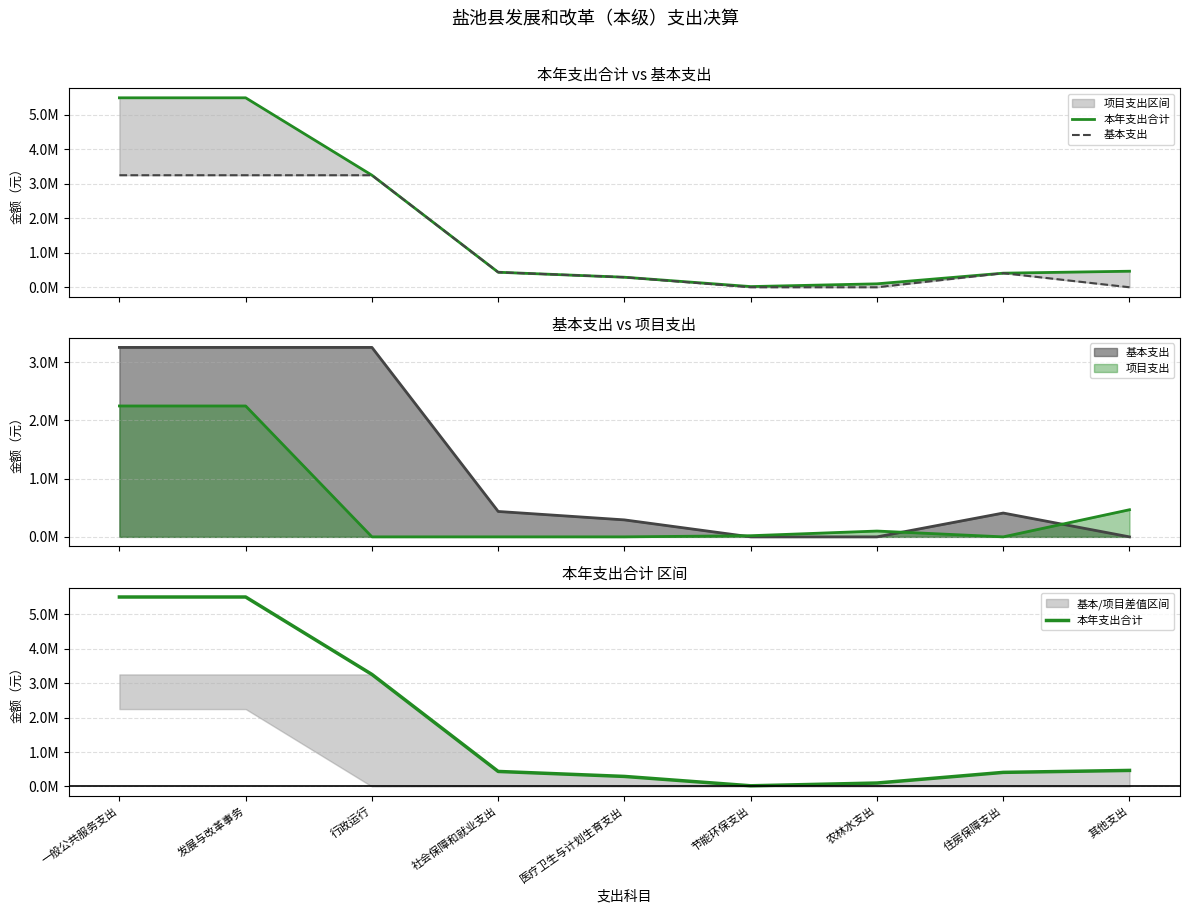

At which category is the sum across all series the highest?

一般公共服务支出